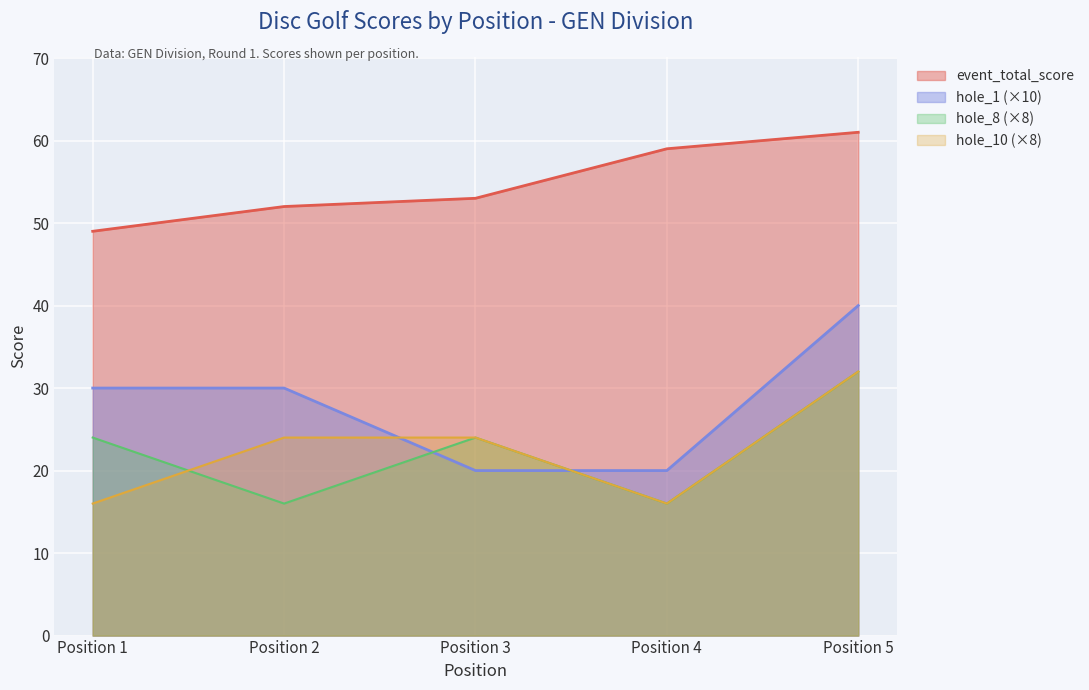

What are all the series names shown in the legend?

event_total_score, hole_1 (×10), hole_8 (×8), hole_10 (×8)